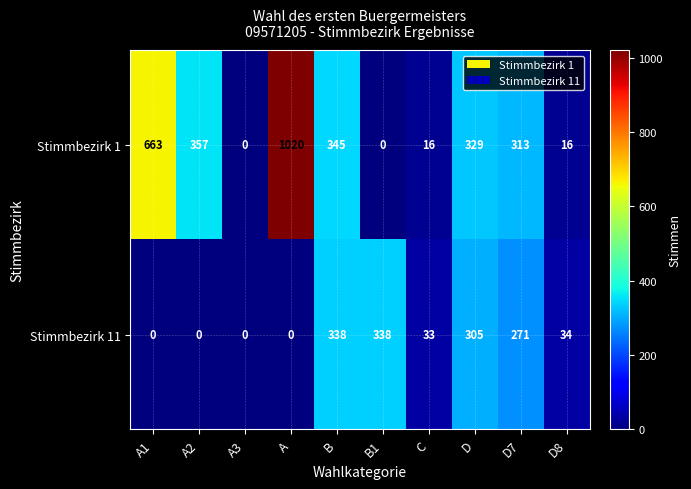

Reading left to right, list all the values displayed in this chart.

Stimmbezirk 1: A1=663	A2=357	A3=0	A=1020	B=345	B1=0	C=16	D=329	D7=313	D8=16
Stimmbezirk 11: A1=0	A2=0	A3=0	A=0	B=338	B1=338	C=33	D=305	D7=271	D8=34